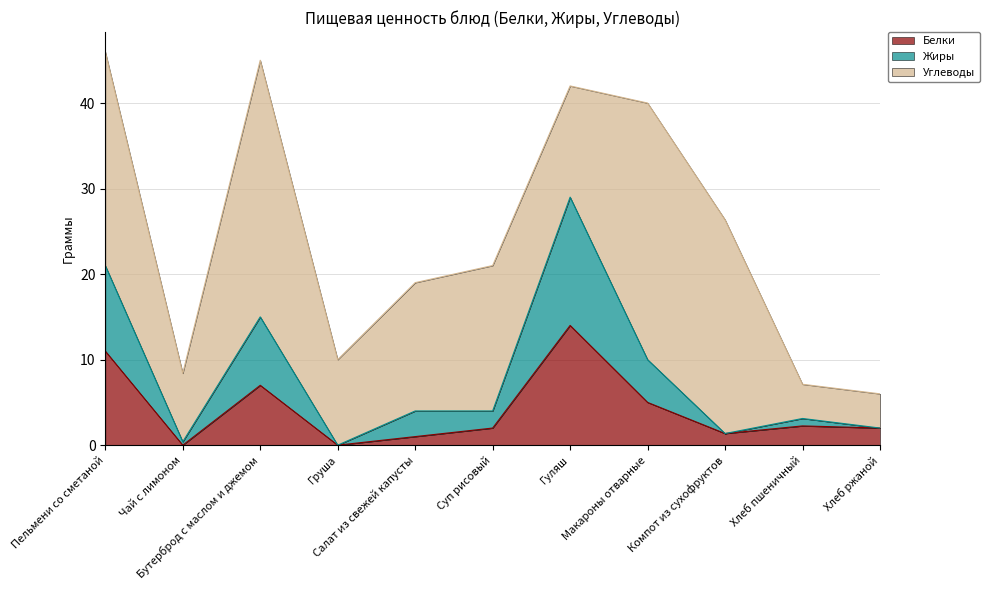

What is the sum of the Белки values at Суп рисовый and Салат из свежей капусты?

3.0